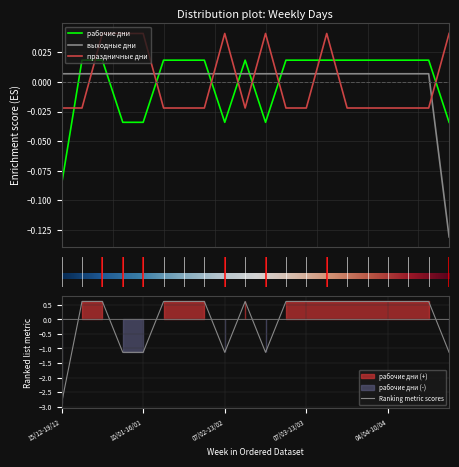

True or false: праздничные дни and рабочие дни intersect in this chart.

True